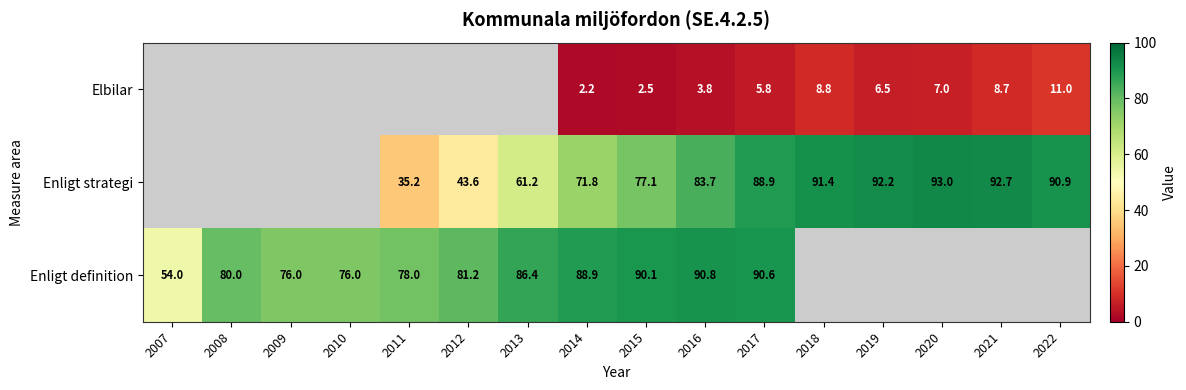

True or false: Enligt strategi has a value of 92.7 at 2021.

True